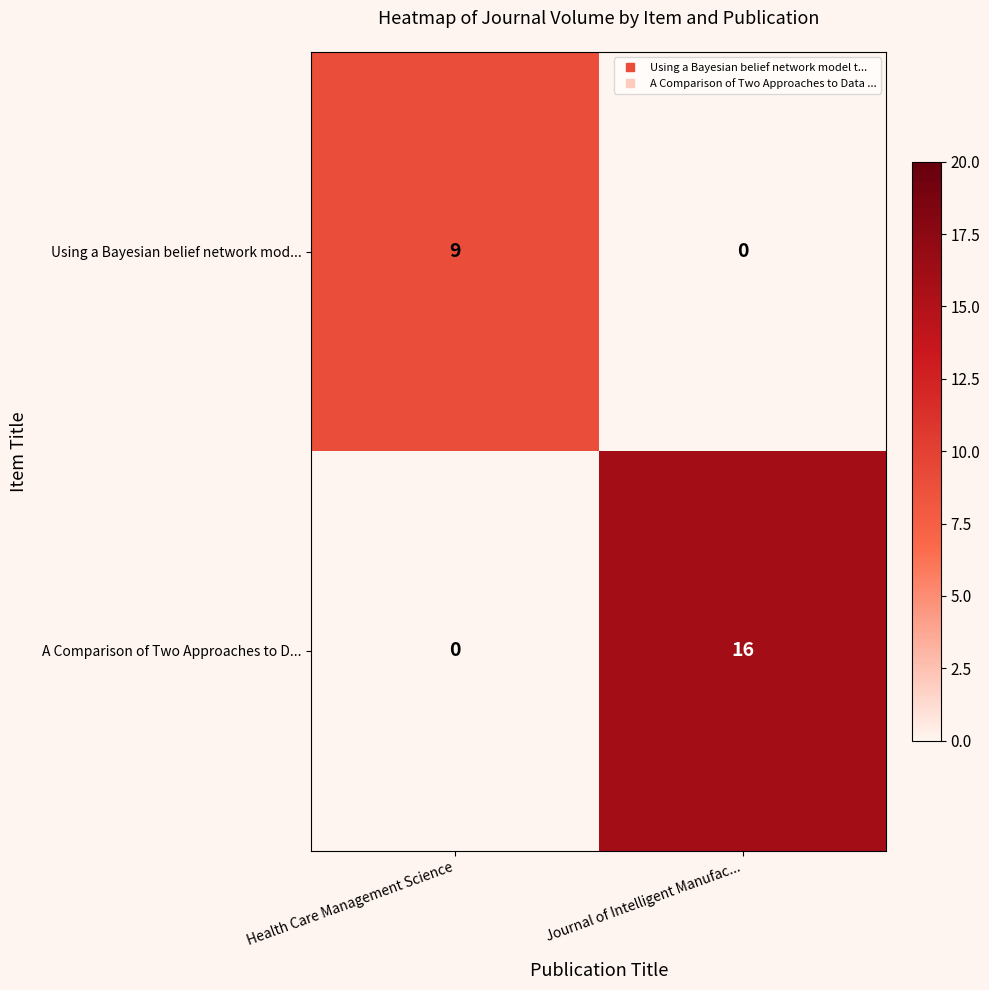

What is the maximum value shown in the chart?

16